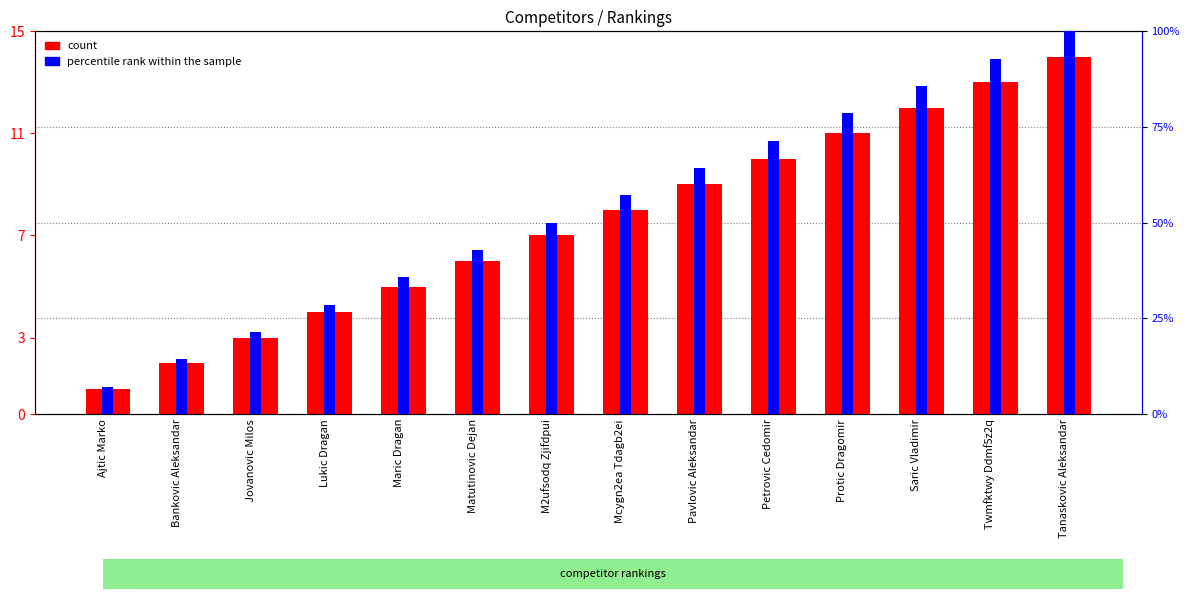

Which series has the widest spread of values?

percentile rank within the sample